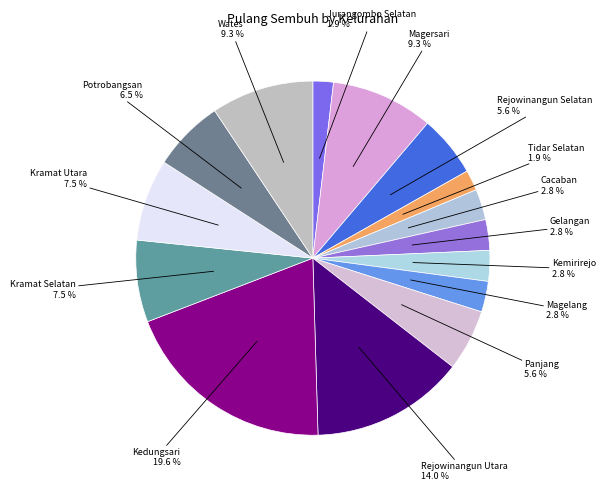

Count the number of slices in the pie.

15